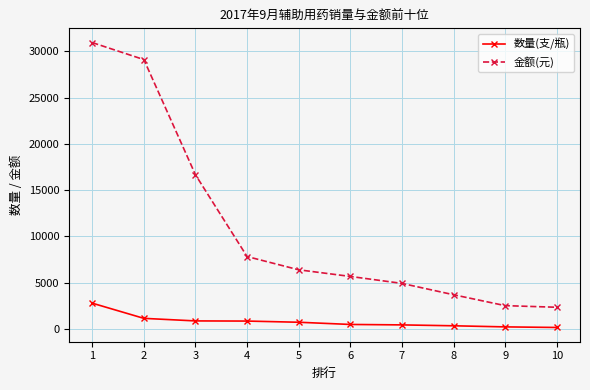

The value of 金额(元) at 5 is 9957.2. True or false?

False